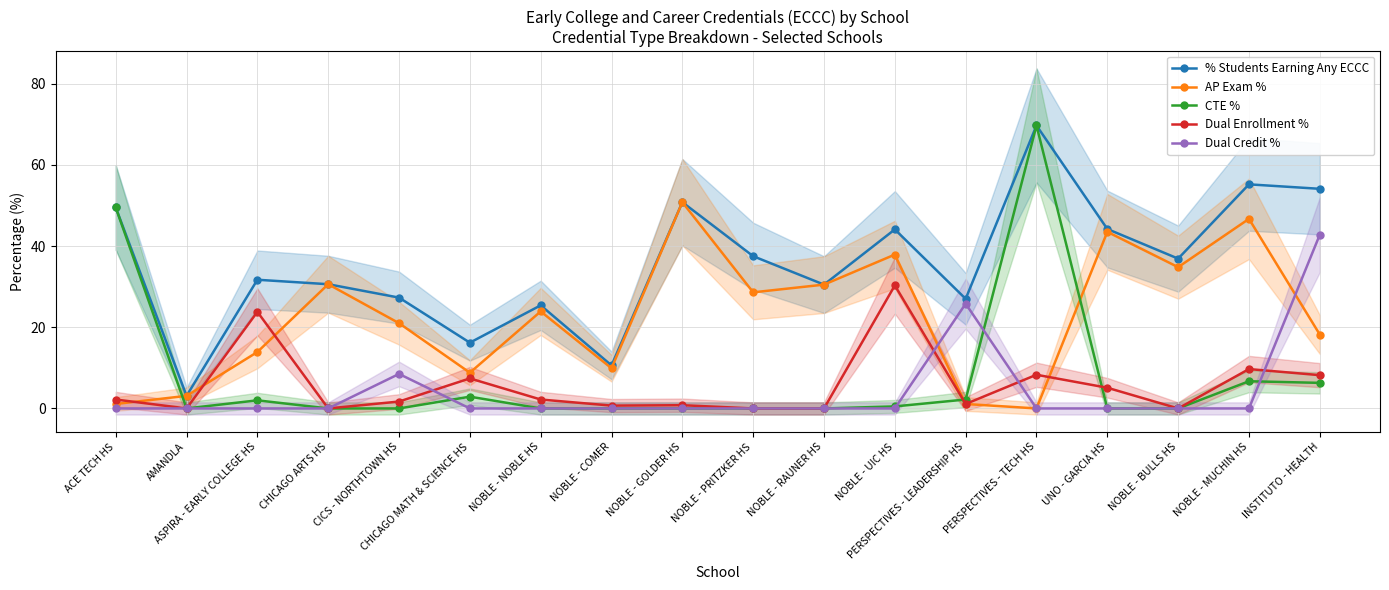

What position from the right is CHICAGO MATH & SCIENCE HS?

13